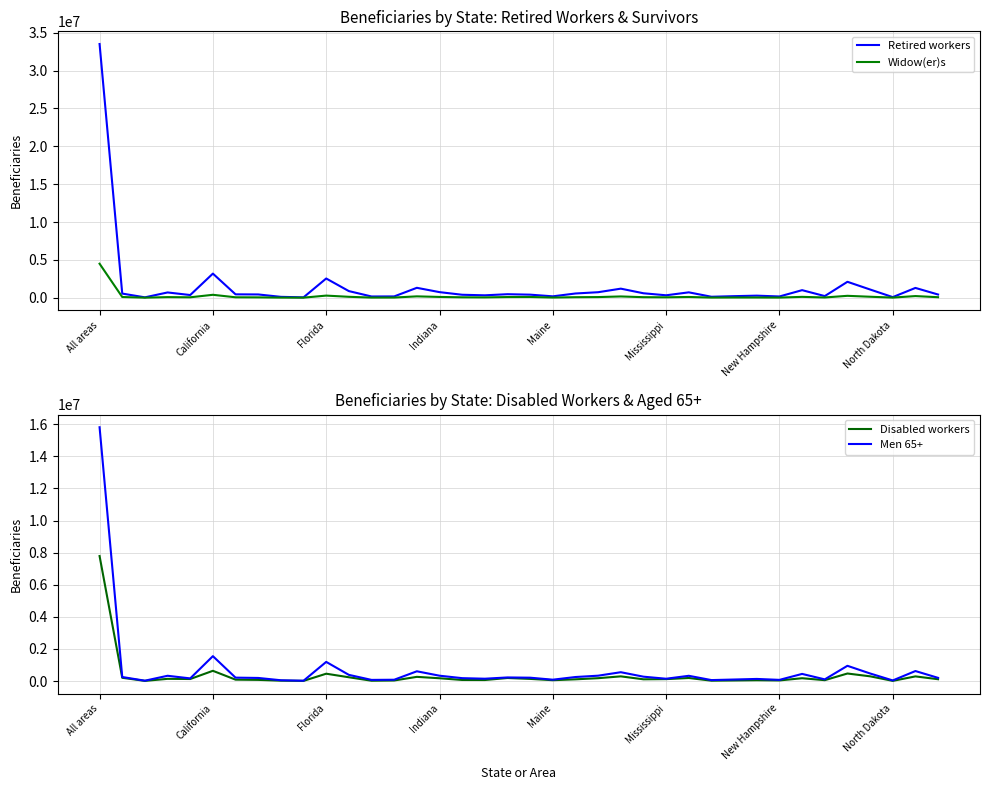

What value does the Retired workers series have at 17?

314968